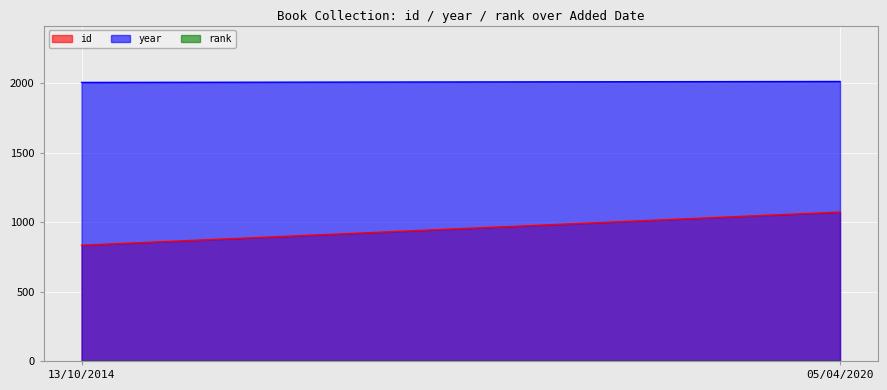

Rank the series by their average value, from lowest to highest.

rank, id, year